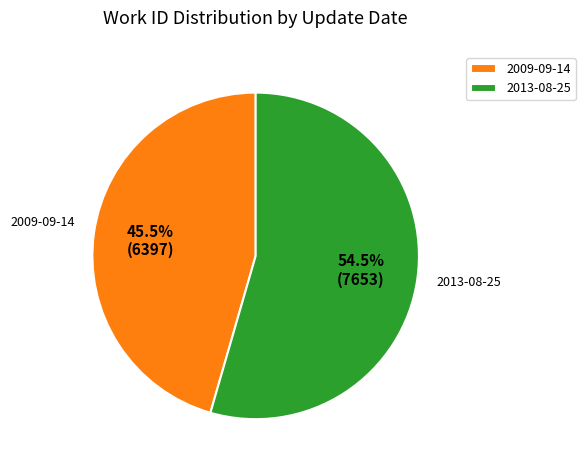

Rank the categories by value from lowest to highest.

2009-09-14, 2013-08-25